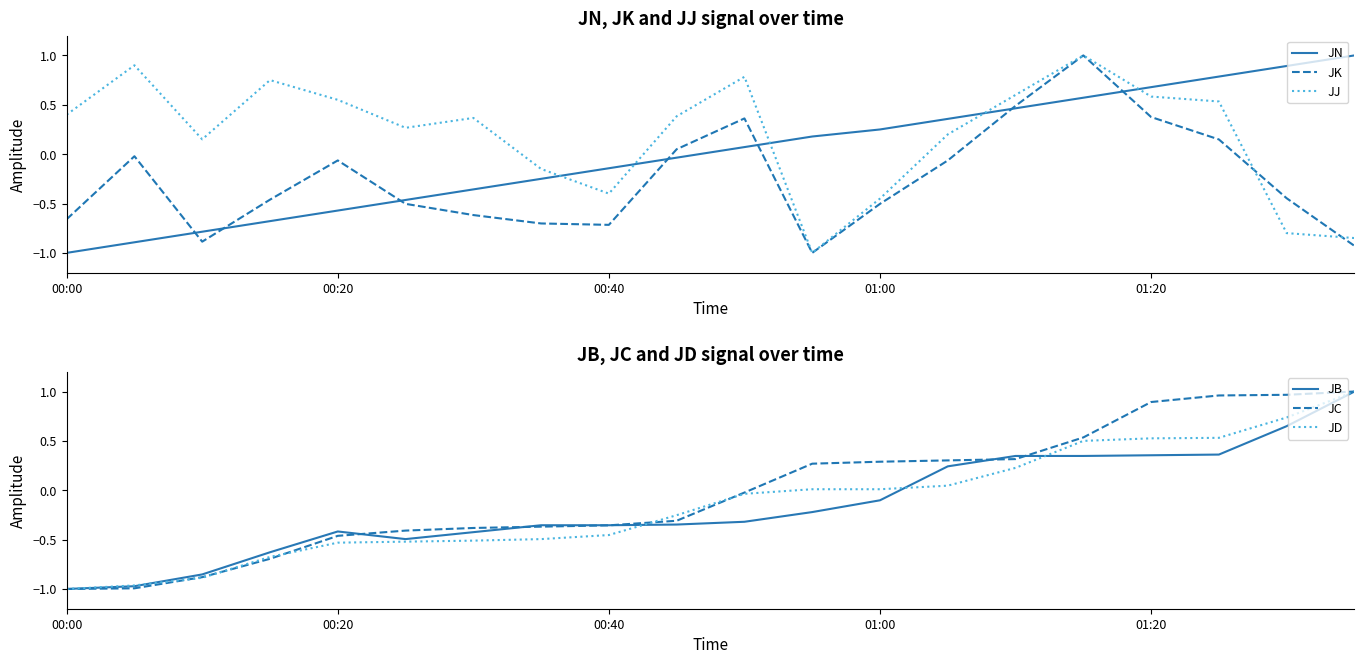

The JJ series shows -0.2 at 00:40. True or false?

False